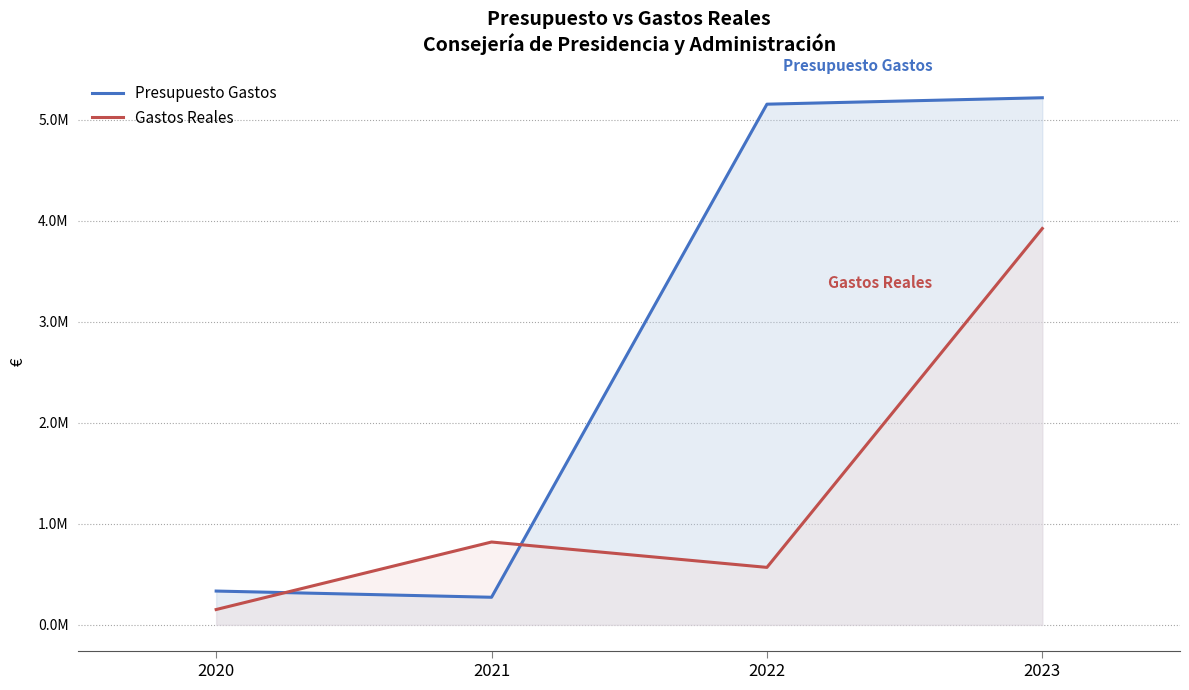

True or false: Presupuesto Gastos has more than 1 interior local peaks.

False